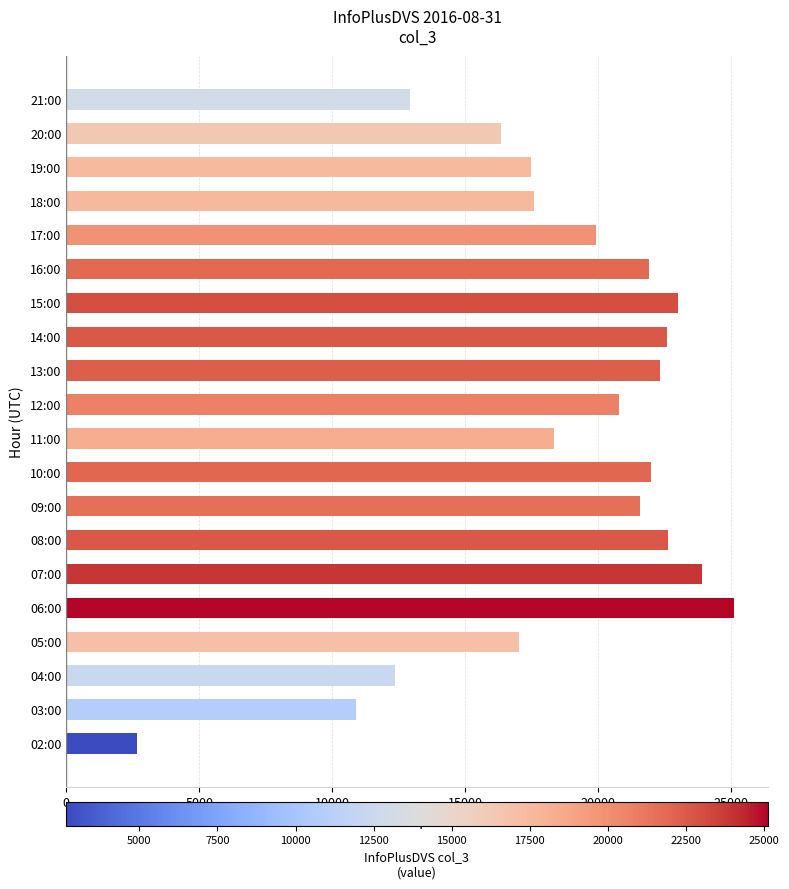

What is the average value?

18560